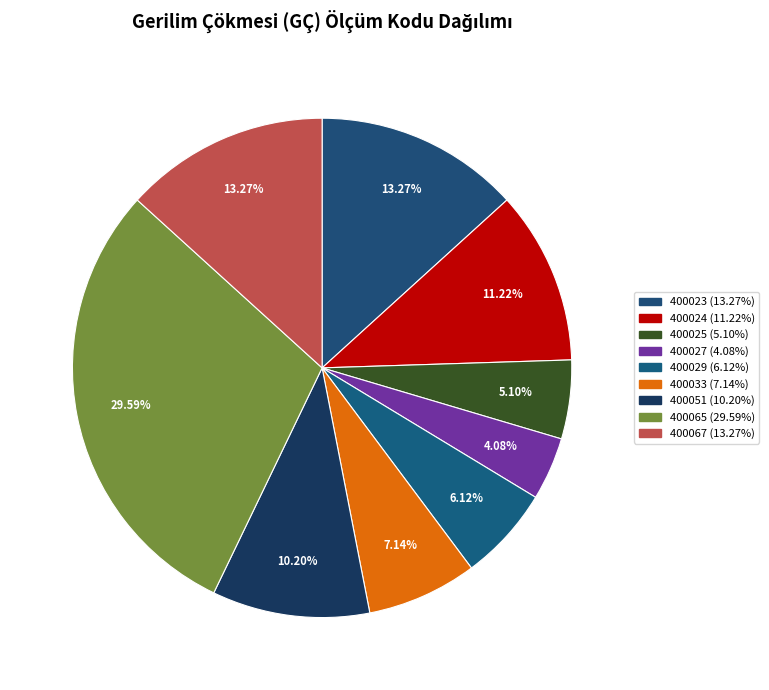

To the nearest percent, what percentage of the pie is 400051?

10%